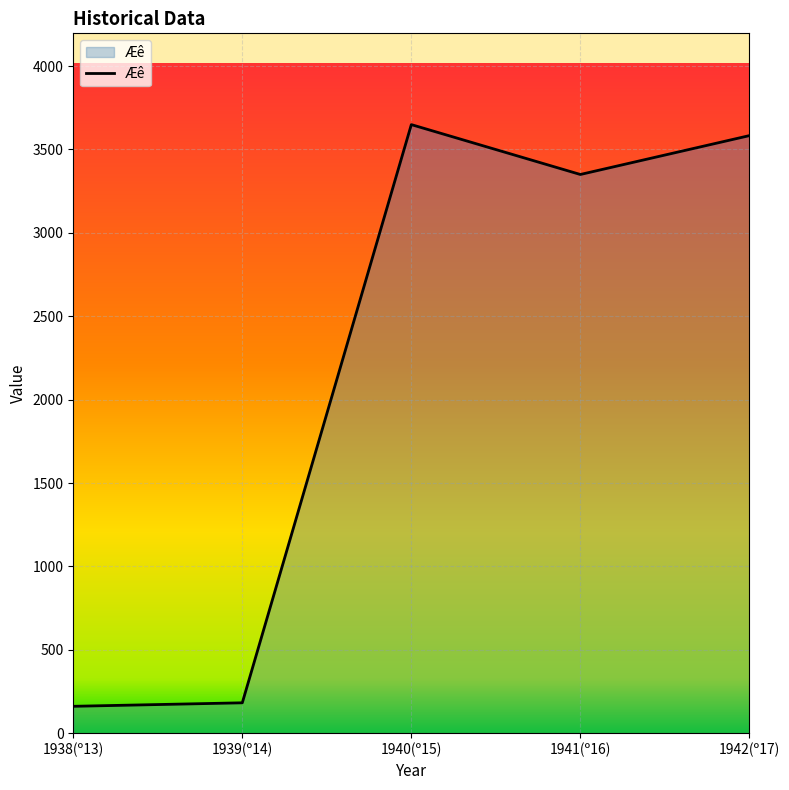

What is the smallest value displayed?

161